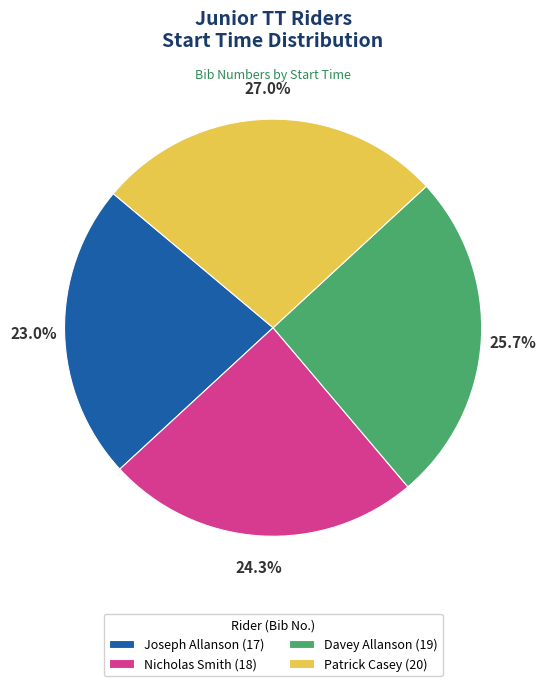

Does Patrick Casey (20) account for over 50% of the chart?

No